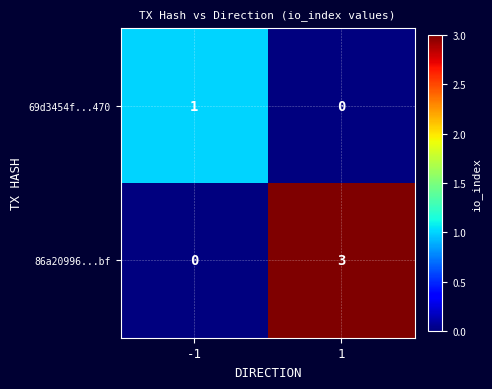

What is the spread (max minus min) of values at 1?

3